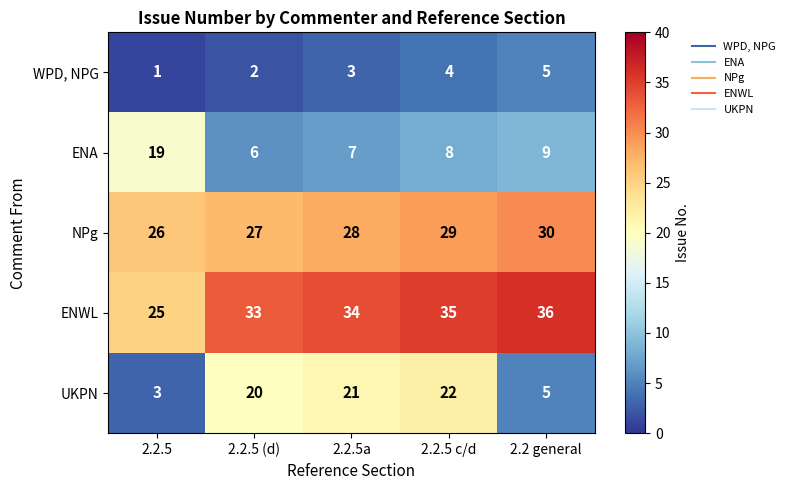

What is the difference between the maximum and second lowest values in the ENA series?

12